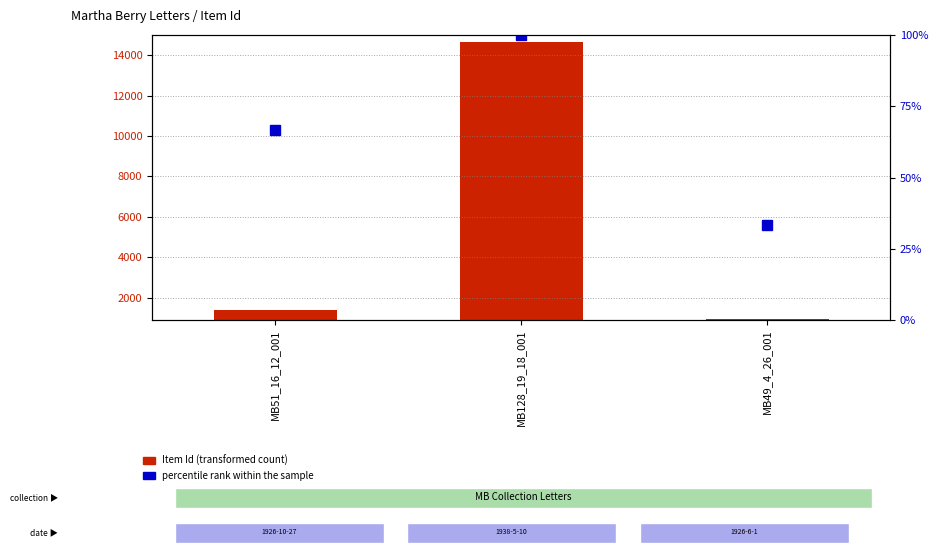

How many values in the Item Id (transformed count) series exceed 1380?

1